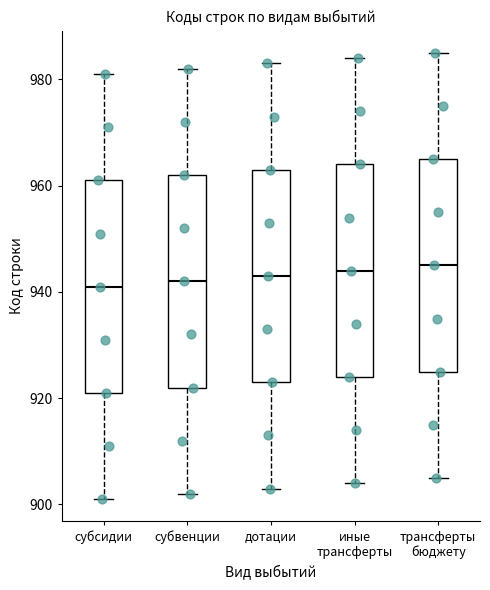

Reading left to right, transcribe this box plot: for each box, give where its median line is, the range the box spans, and where its two whiskers end, as read against the y-axis. The values are not printed on the chart, so give them approximately, as read against the axis.

субсидии: median 942, box 922 to 962, whiskers 902 to 982
субвенции: median 942, box 922 to 962, whiskers 902 to 982
дотации: median 944, box 924 to 964, whiskers 904 to 984
иные трансферты: median 944, box 924 to 964, whiskers 904 to 984
трансферты бюджету: median 946, box 926 to 966, whiskers 906 to 986